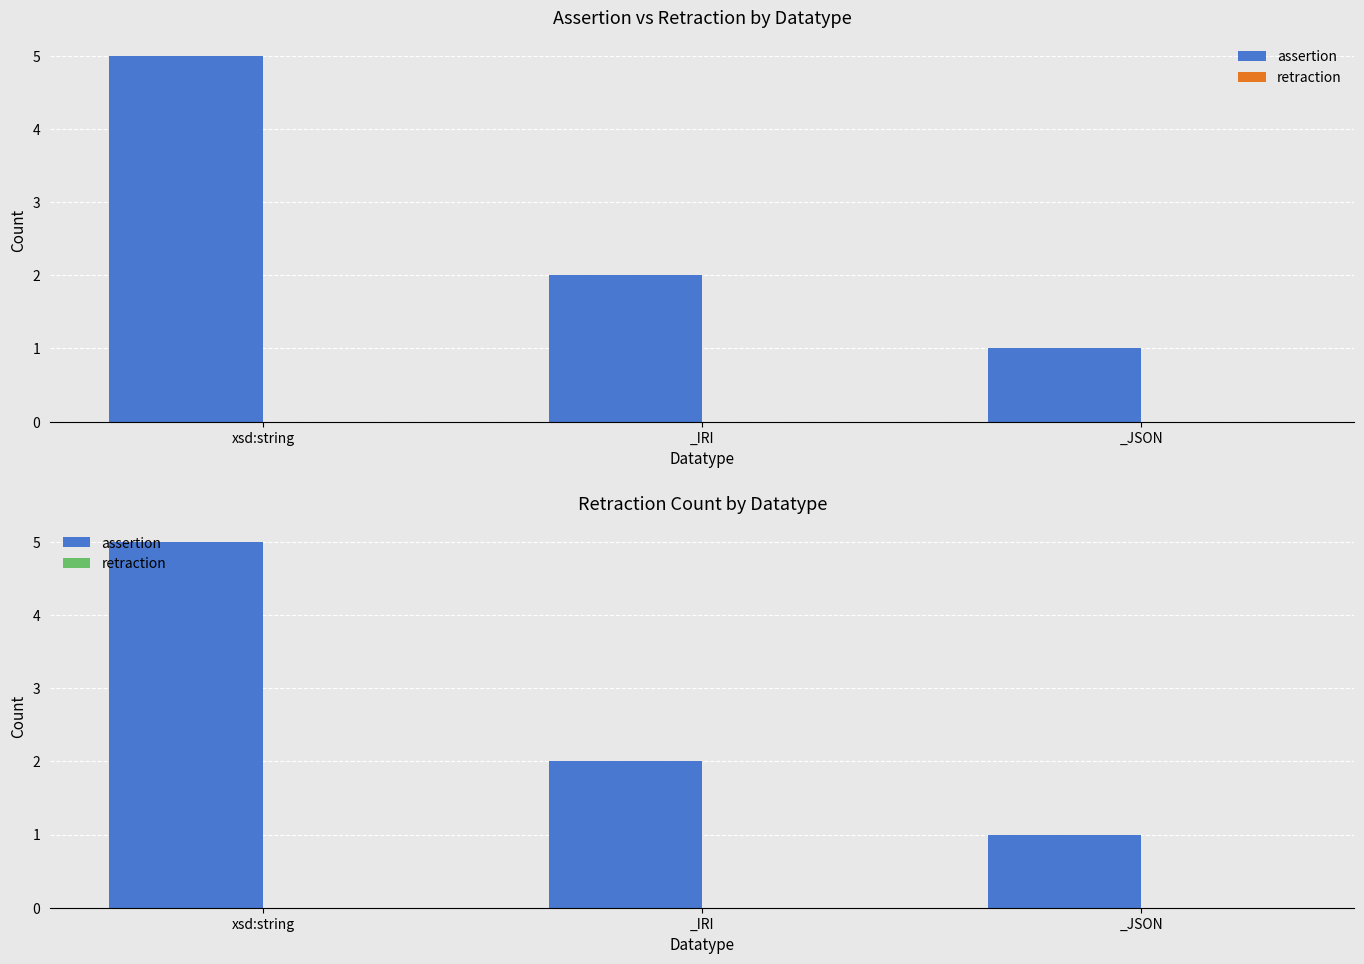

What is the total value across all series at _JSON?

1